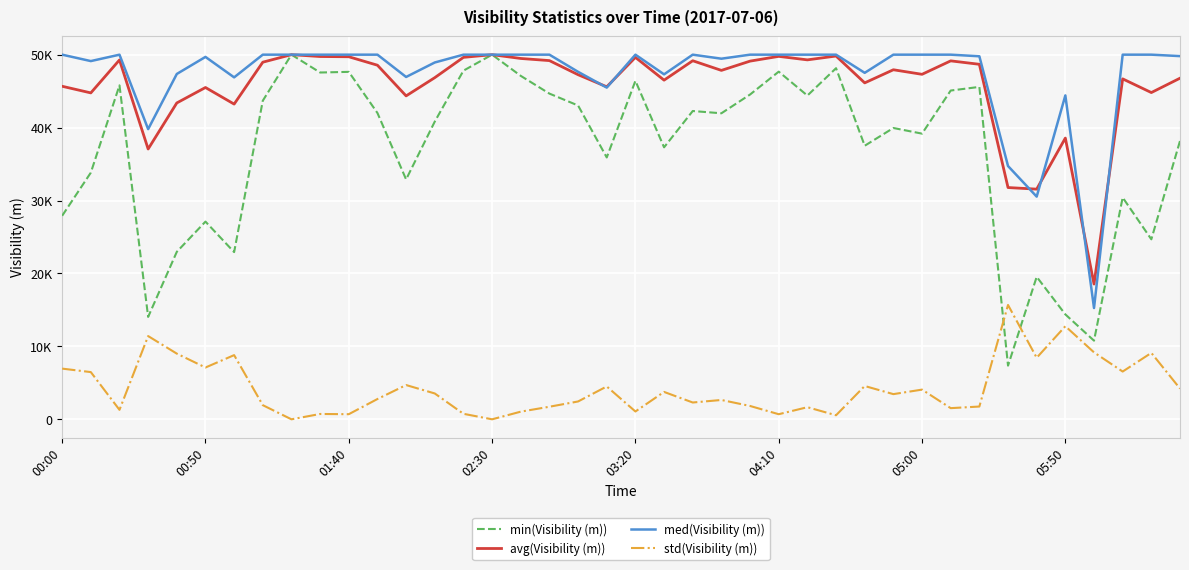

True or false: med(Visibility (m)) and avg(Visibility (m)) cross at least once.

True